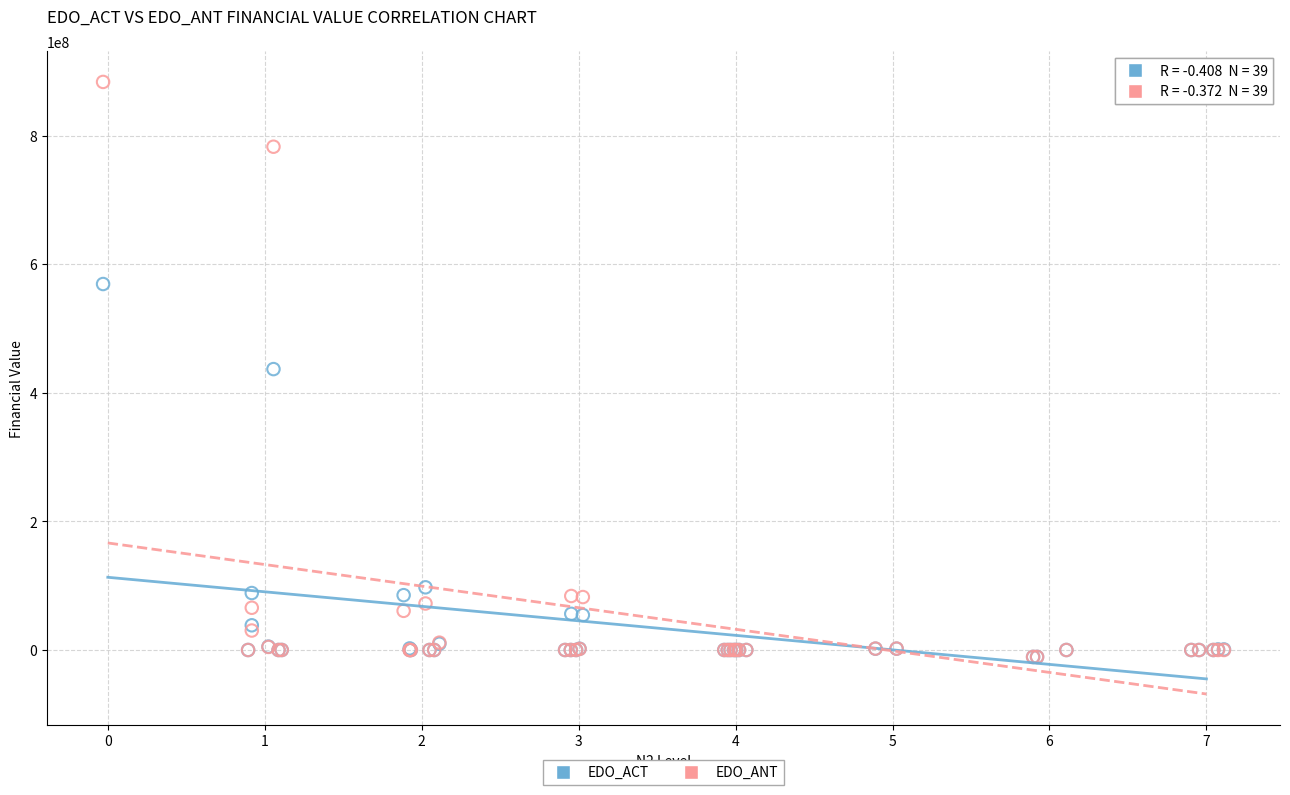

In the EDO_ACT series, what Y value is closest to 279215310?

436861061